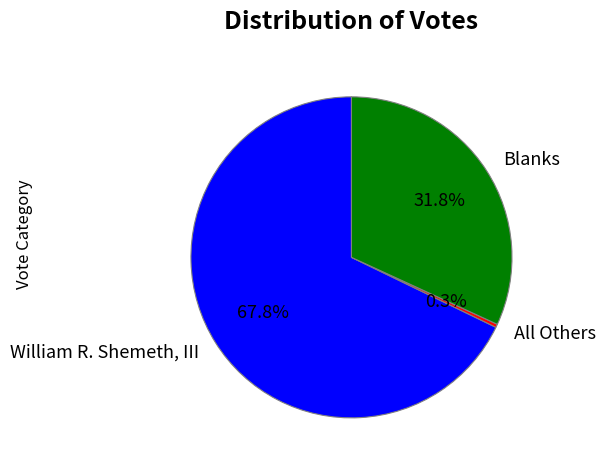

Is William R. Shemeth, III the majority of the pie?

Yes